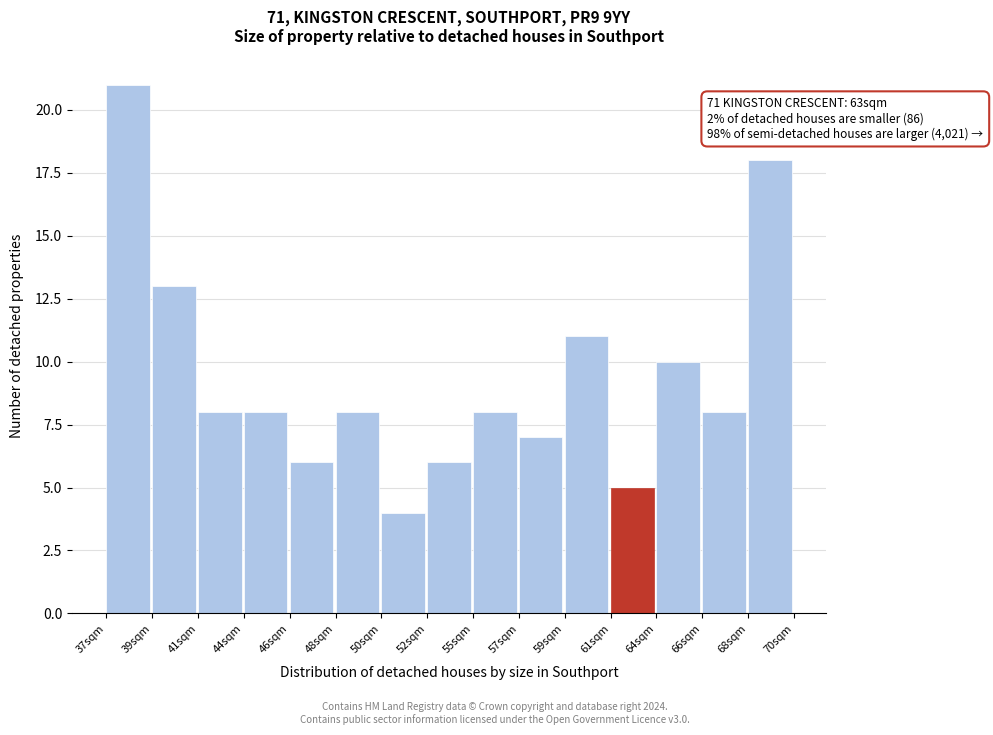

Reading left to right, list all the values displayed in this chart.

21	13	8	8	6	8	4	6	8	7	11	5	10	8	18